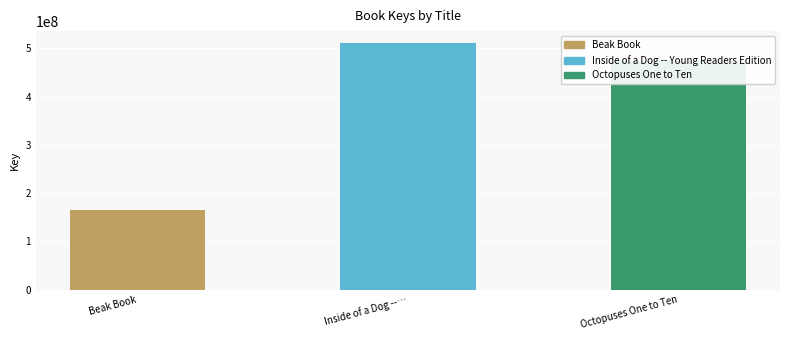

At which label does the data first exceed 474381499?

Inside of a Dog --…